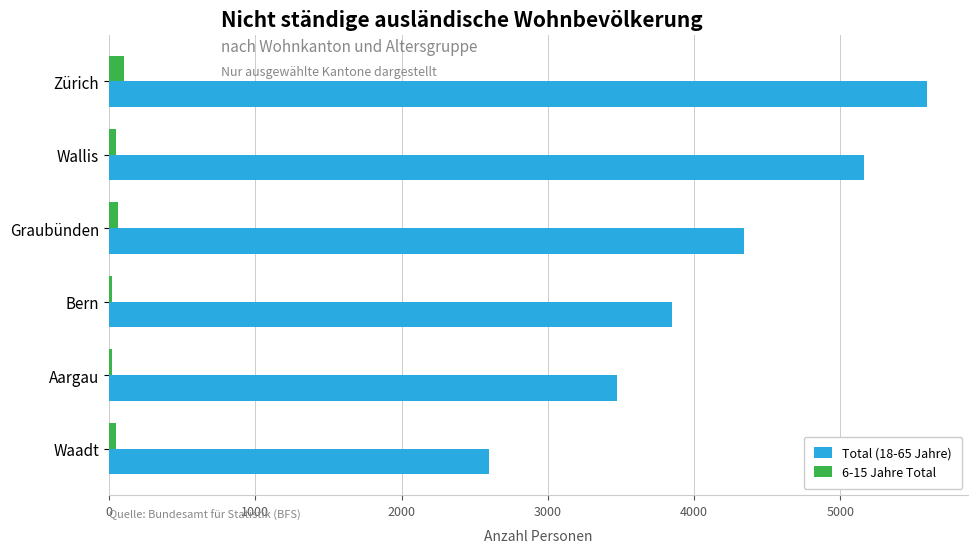

List the series in order of their overall mean, highest first.

Total (18-65 Jahre), 6-15 Jahre Total